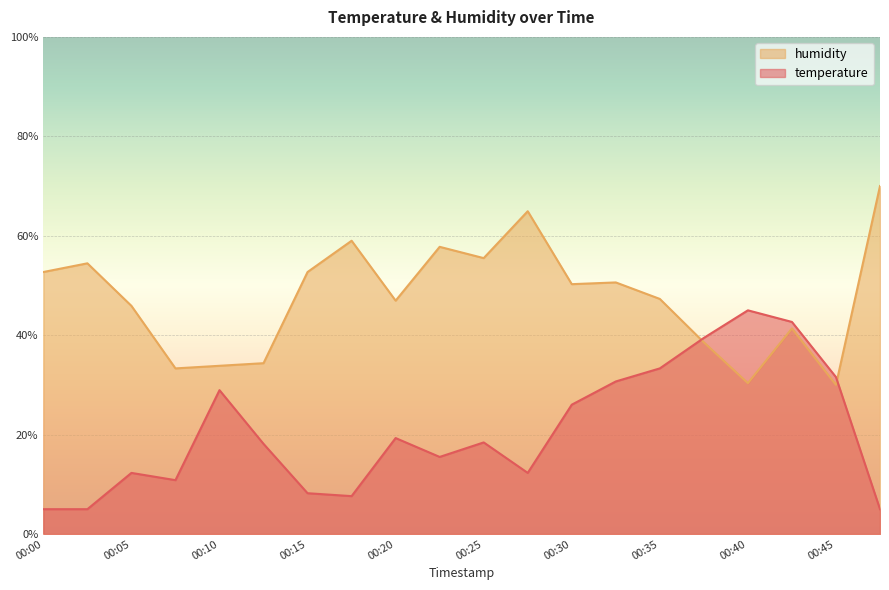

What is the difference between the maximum and second lowest values in the temperature series?

40.0